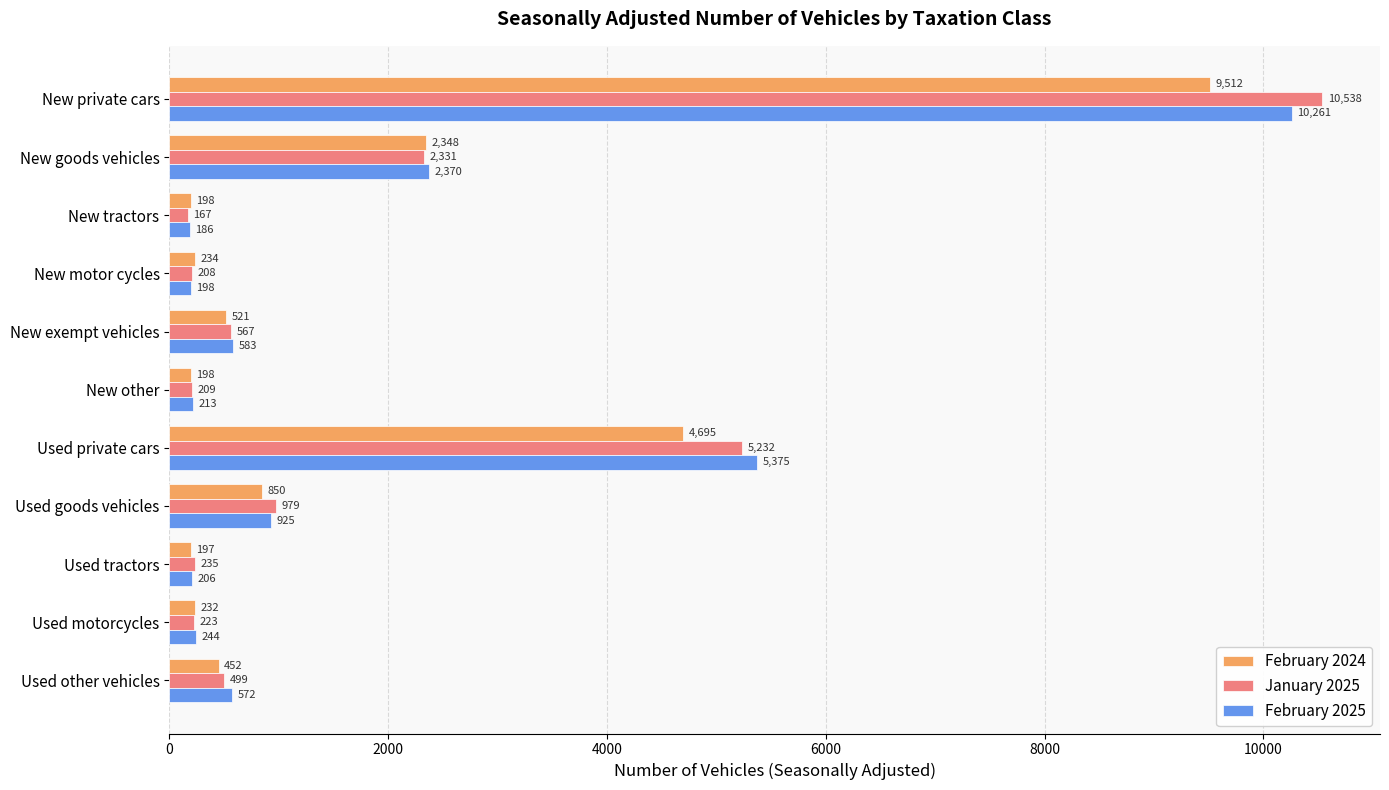

What is the greatest value displayed?

10538